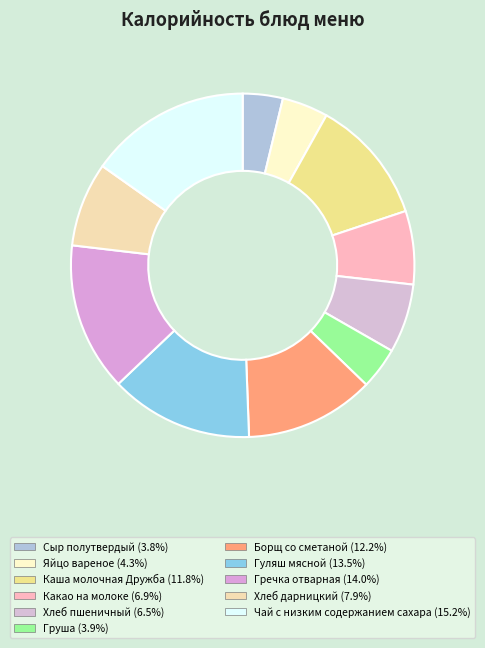

How much of the chart is everything except Какао на молоке?

93.1%